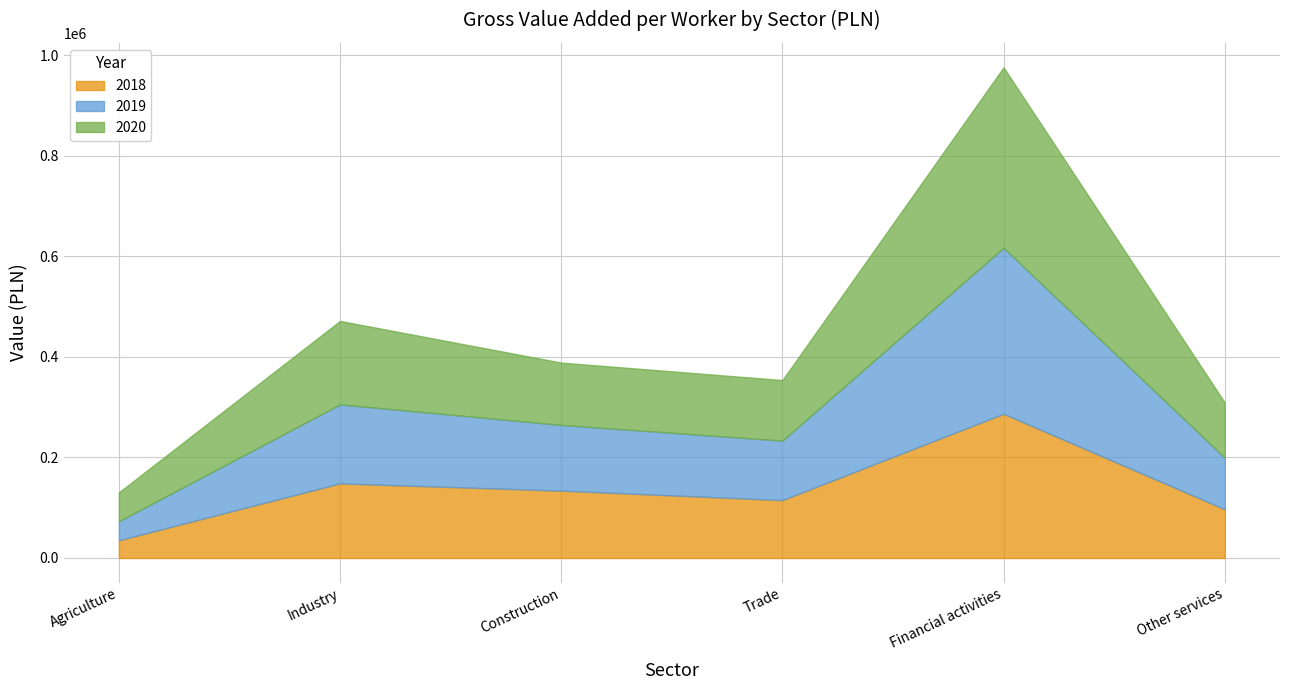

What is the label of the 1st point from the right?

Other services